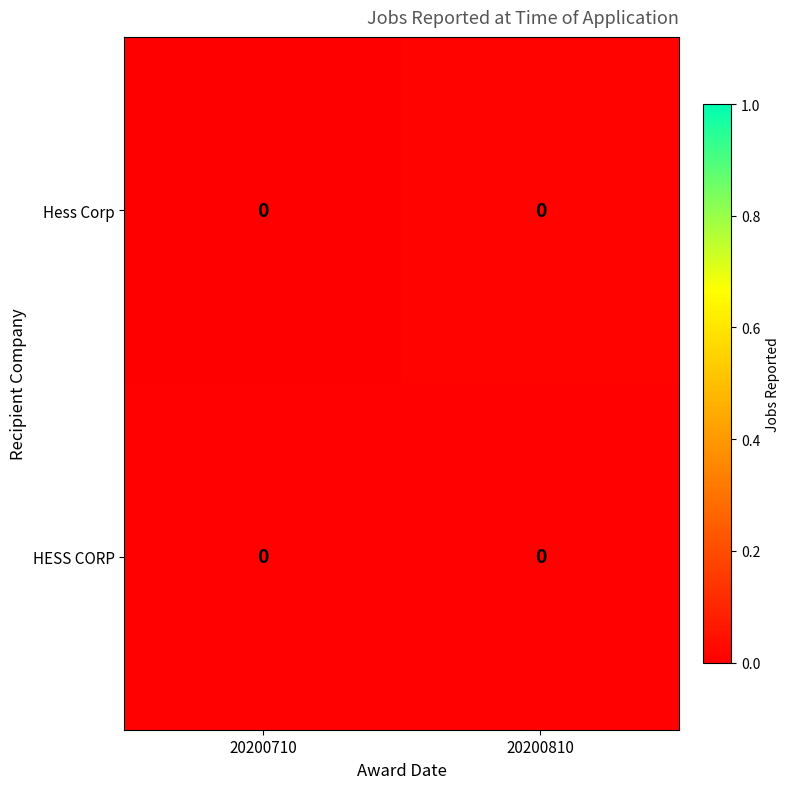

At which label does Hess Corp reach its peak?

20200810